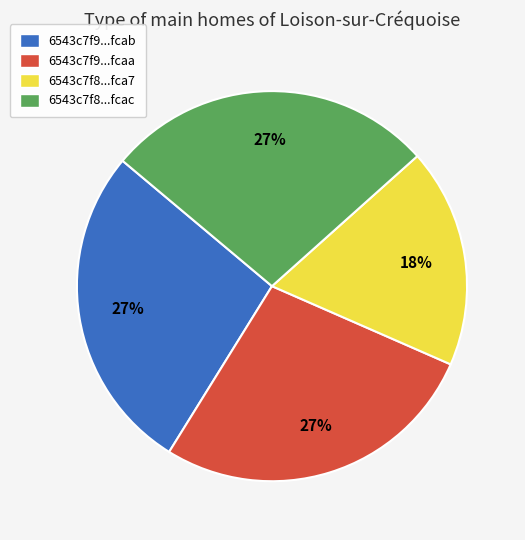

The 6543c7f9...fcab slice represents 27% of the pie. True or false?

True